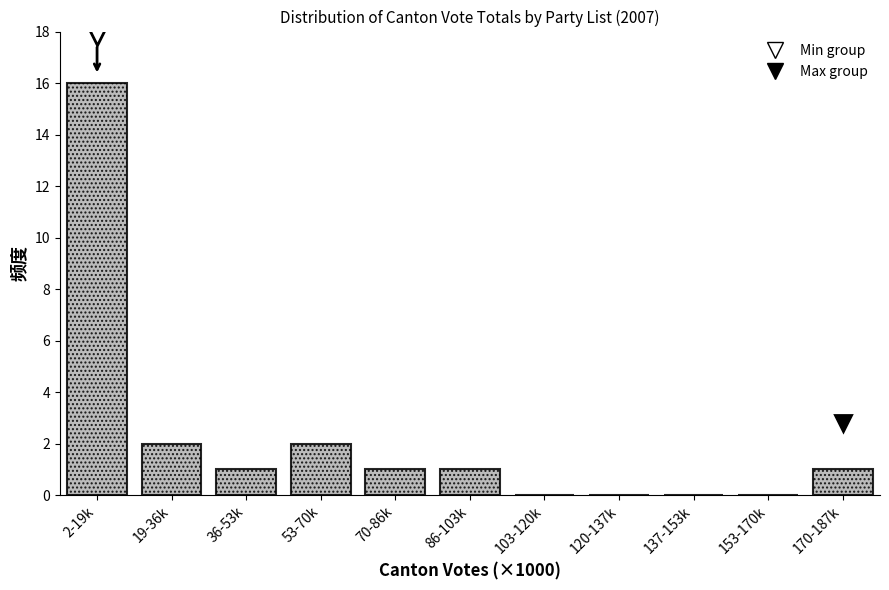

Reading left to right, list all the values displayed in this chart.

2-19k=16	19-36k=2	36-53k=1	53-70k=2	70-86k=1	86-103k=1	103-120k=0	120-137k=0	137-153k=0	153-170k=0	170-187k=1